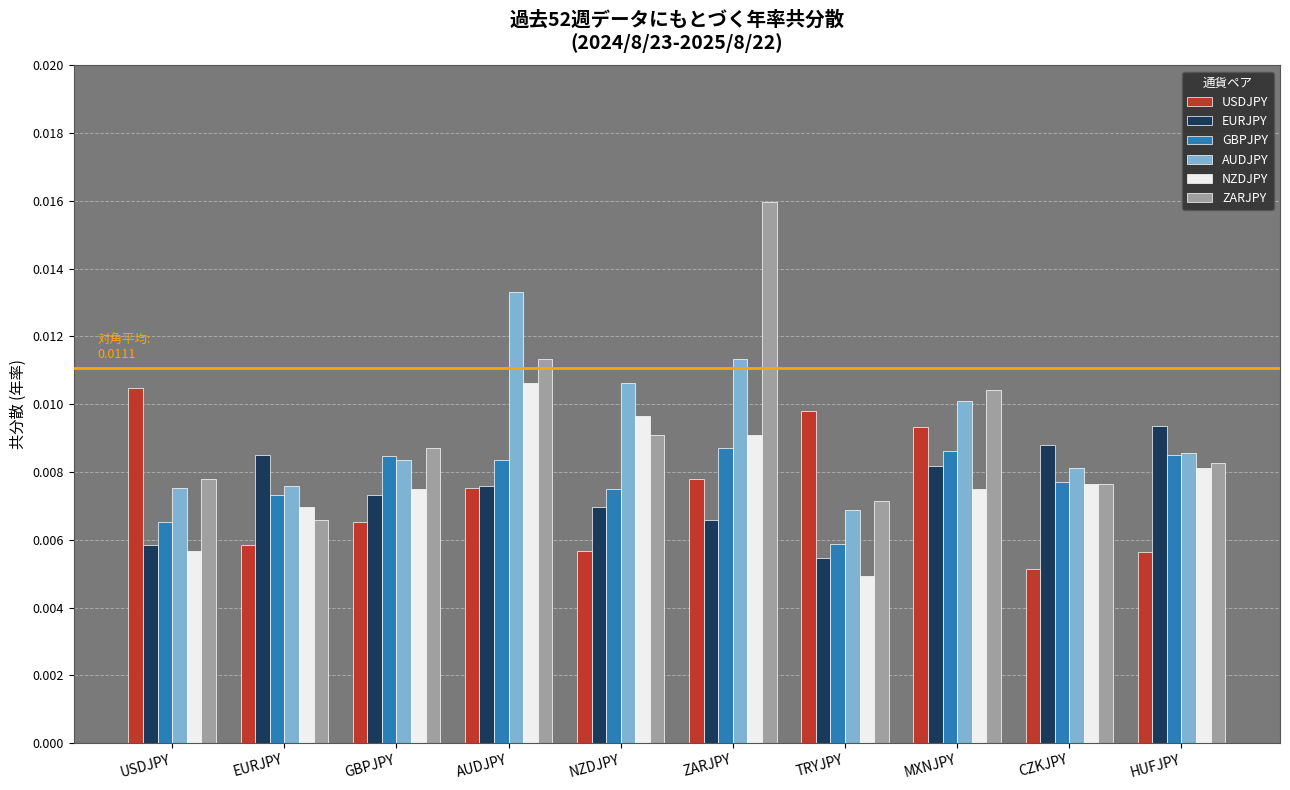

At how many categories does at least one series exceed 0?

10